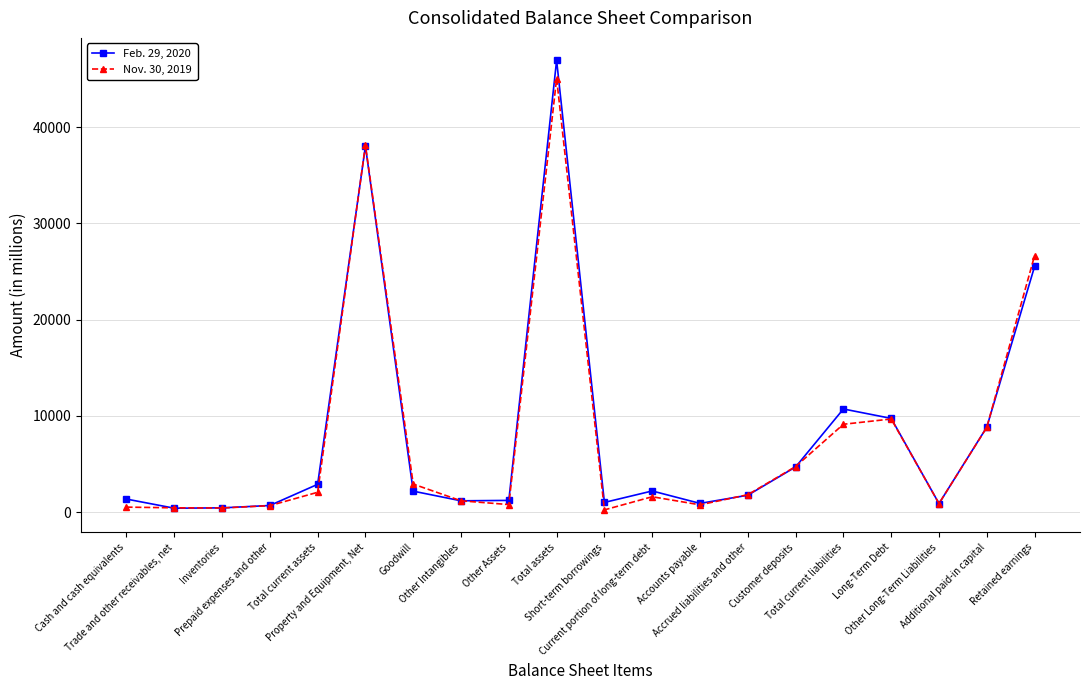

How many lines are shown in the chart?

2